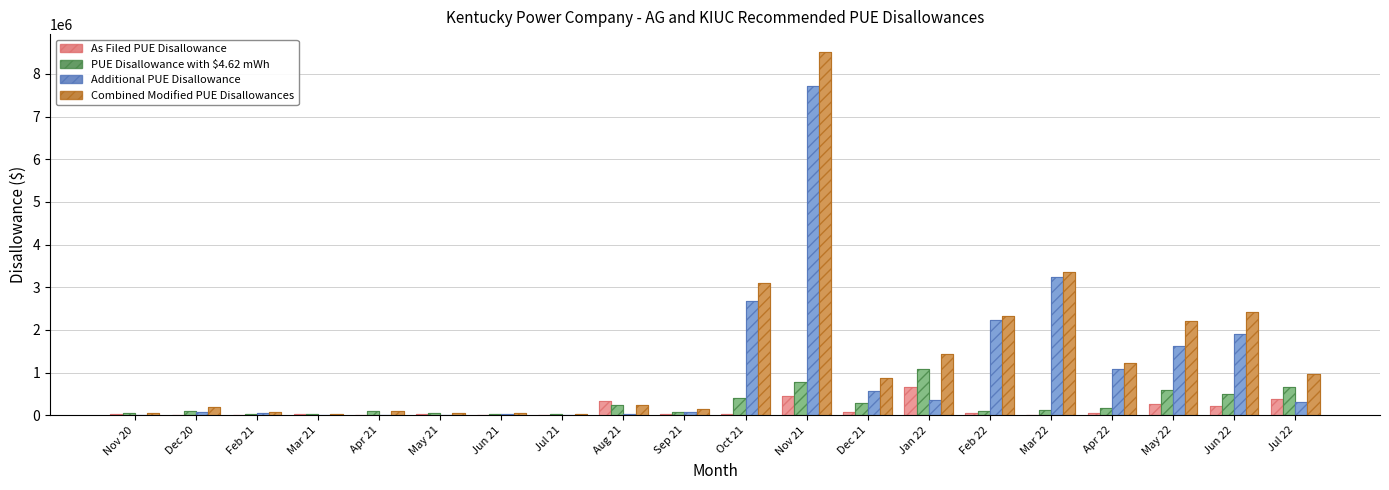

What is the label of the 14th bar from the left?

Jan 22